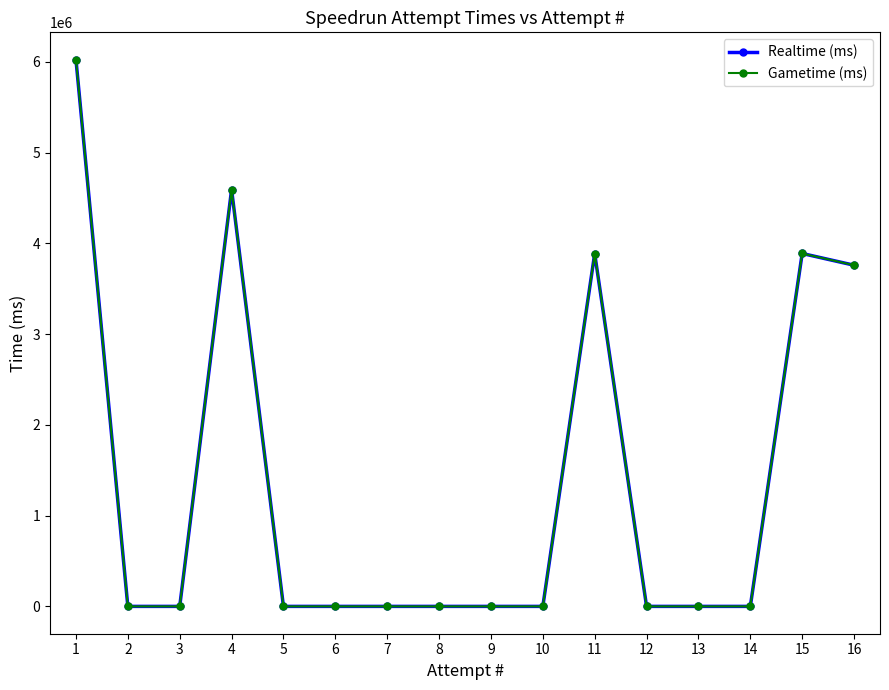

True or false: Realtime (ms) has more than 0 points higher than both neighbors.

True